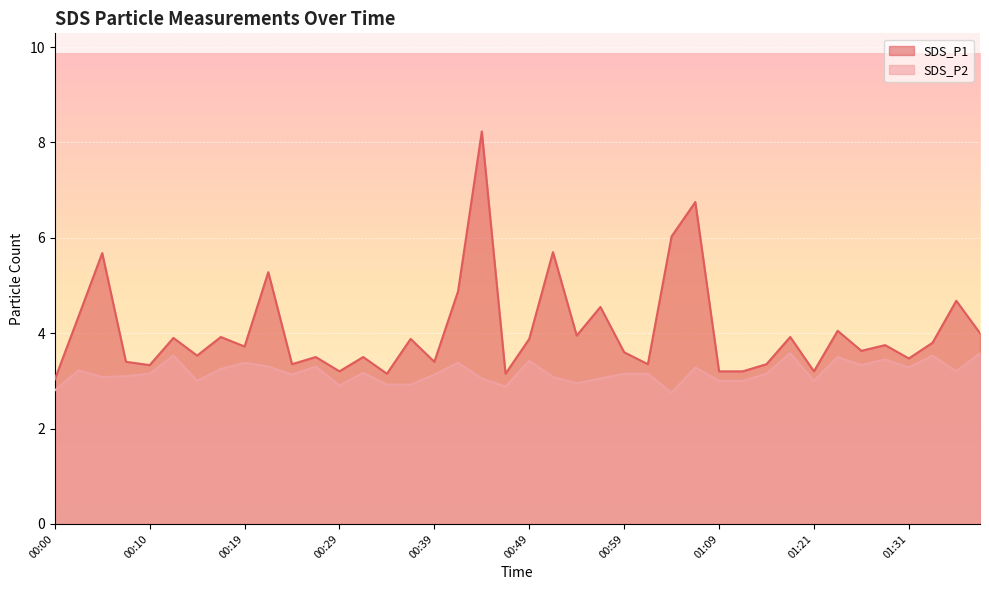

Between 00:39 and 00:49, which series saw the biggest shift?

SDS_P1